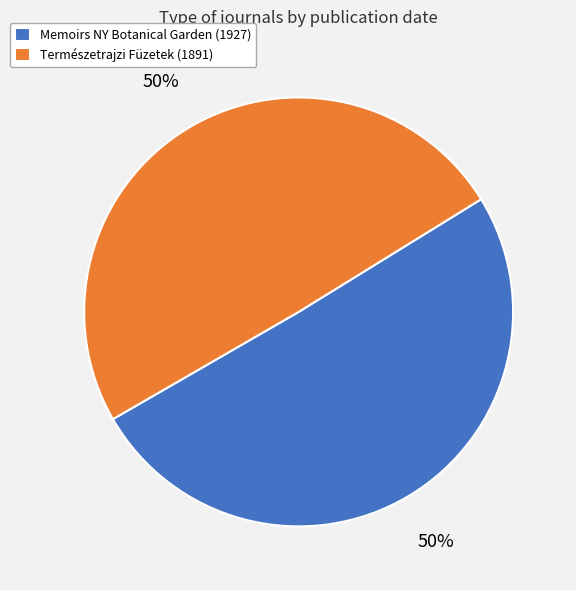

What percentage is the Memoirs NY Botanical Garden (1927) slice, to the nearest percent?

50%